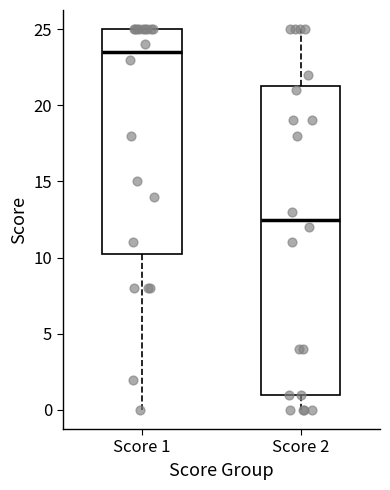

Which box is the tallest, from its lower edge to its upper edge?

Score 2